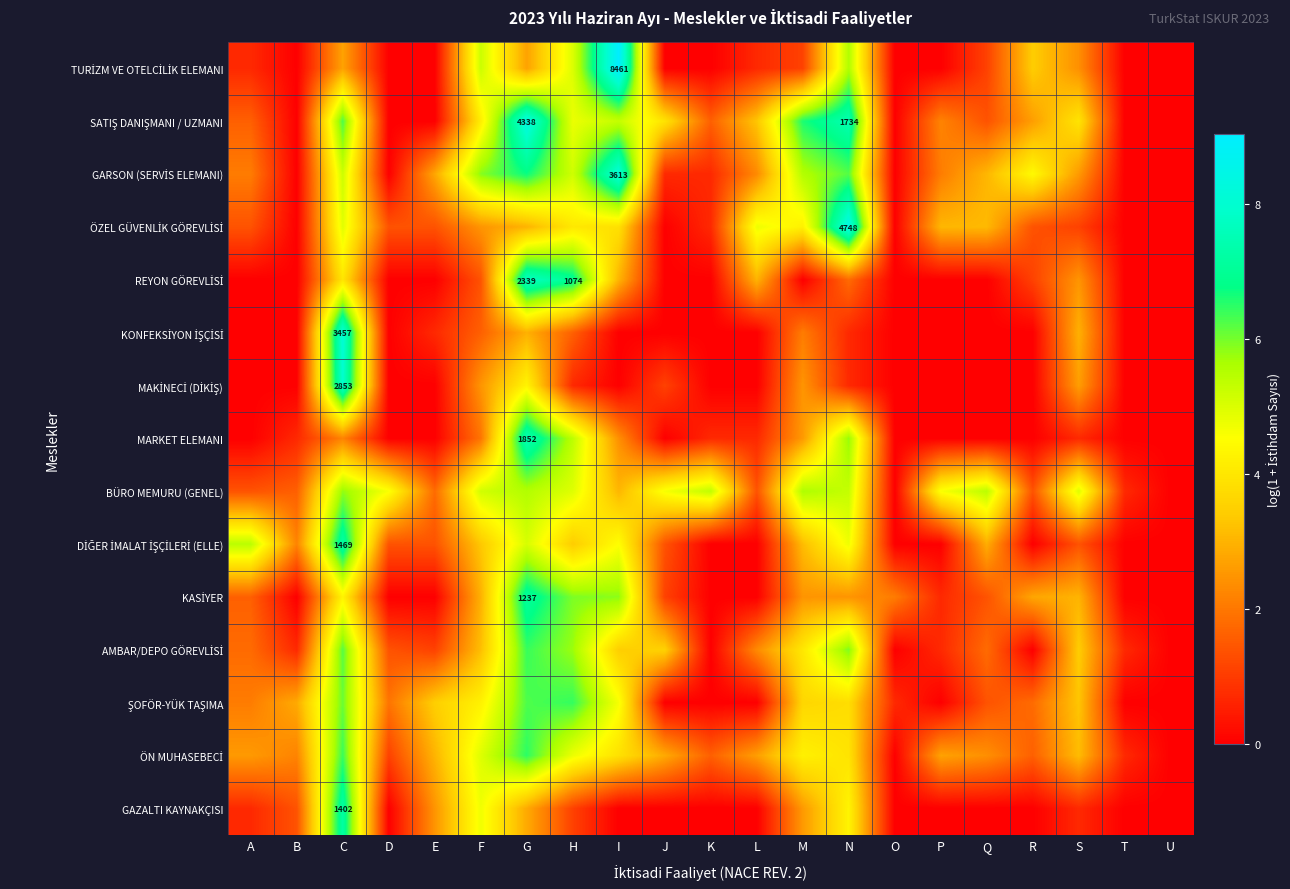

Which category has the lowest value in the DİĞER İMALAT İŞÇİLERİ (ELLE) series?

K